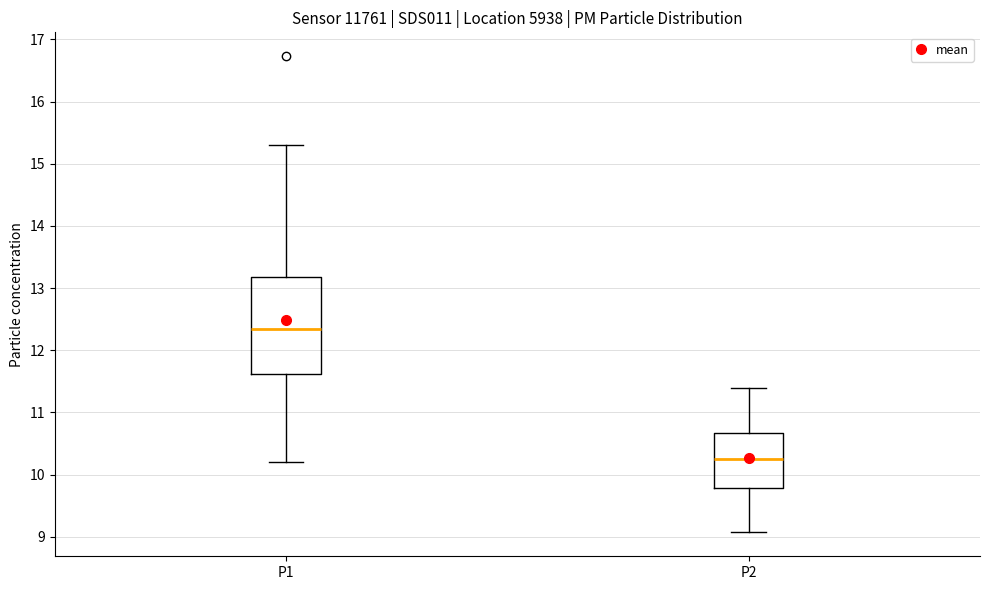

Reading left to right, read every box against the y-axis: the position of its median line, the range the box covers, and the ends of its whiskers. The values are not printed on the chart, so give them approximately, as read against the axis.

P1: median 12.3, box 11.6 to 13.2, whiskers 10.2 to 15.3
P2: median 10.3, box 9.8 to 10.7, whiskers 9.1 to 11.4